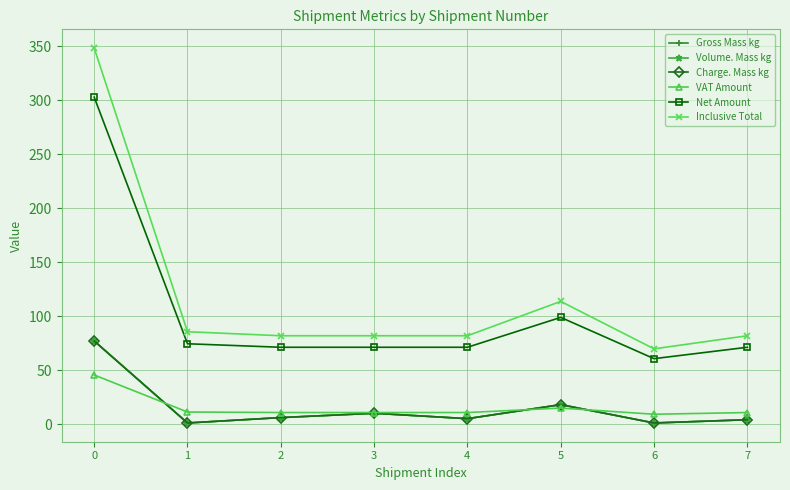

True or false: Gross Mass kg and Volume. Mass kg intersect in this chart.

False